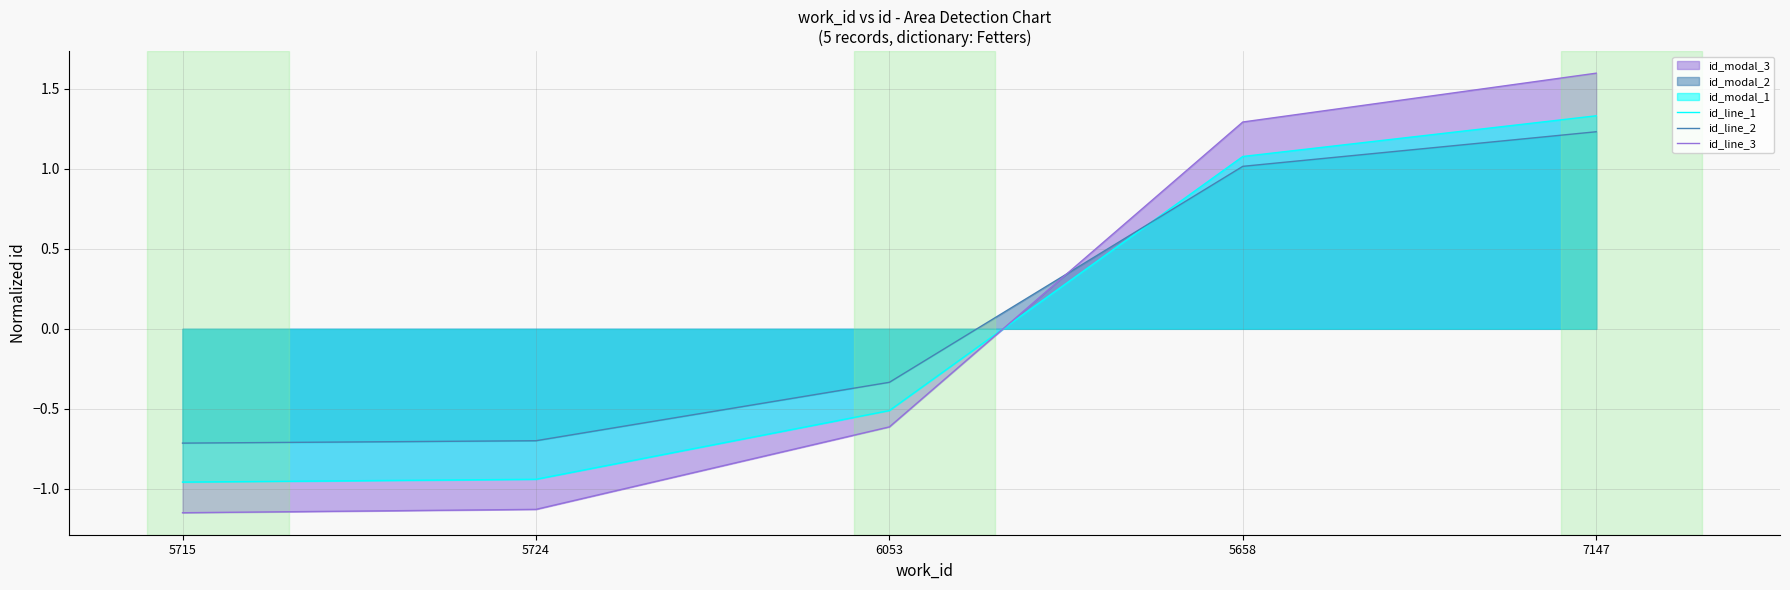

Reading left to right, extract all data points from this chart.

id_line_1: -1.0	-0.9	-0.5	1.1	1.3
id_line_2: -0.7	-0.7	-0.3	1.0	1.2
id_line_3: -1.1	-1.1	-0.6	1.3	1.6